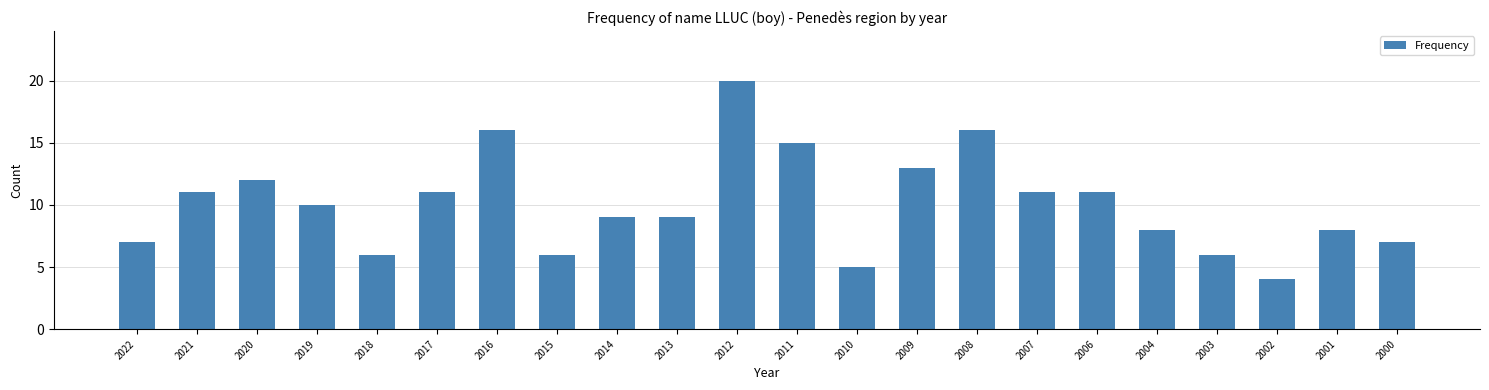

Reading right to left, extract all data points from this chart.

7	8	4	6	8	11	11	16	13	5	15	20	9	9	6	16	11	6	10	12	11	7